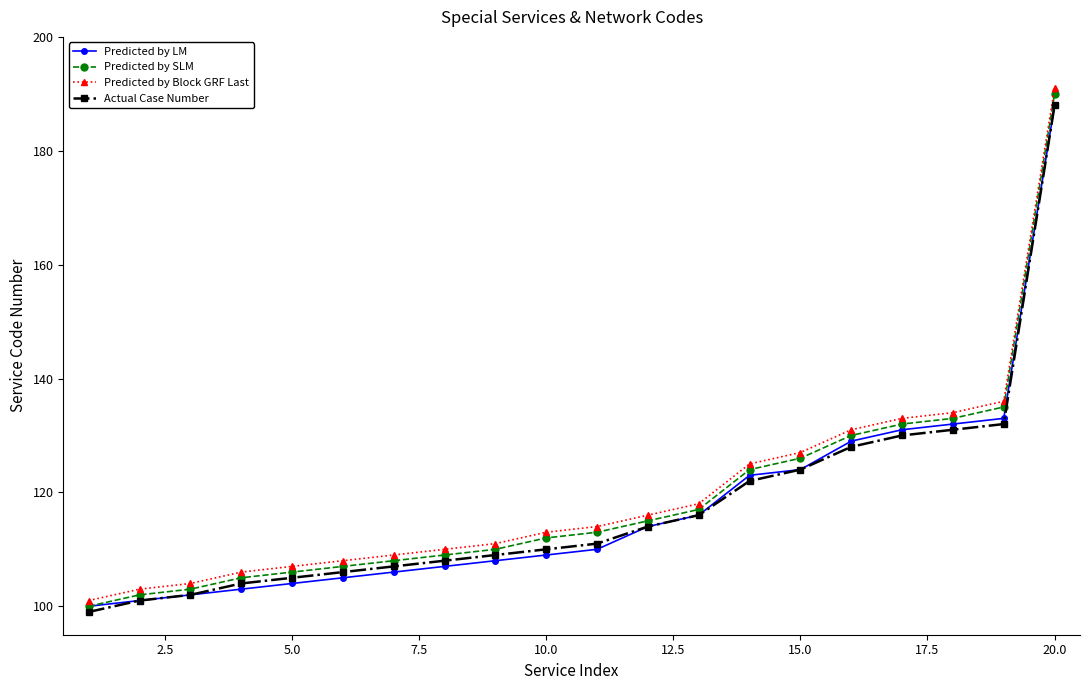

What is the greatest value displayed?

191